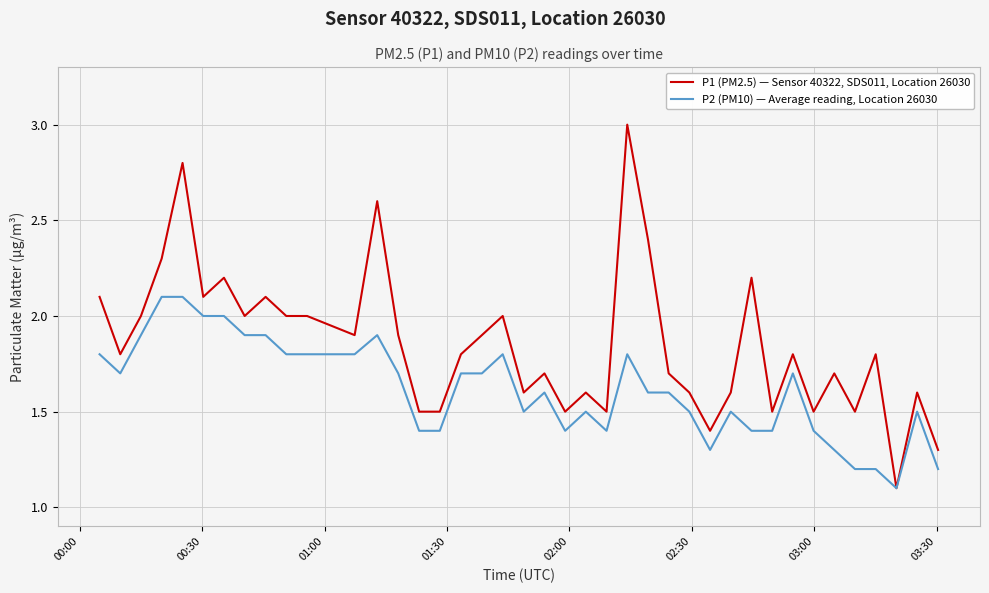

Which series has the largest range (max minus min)?

P1 (PM2.5) — Sensor 40322, SDS011, Location 26030